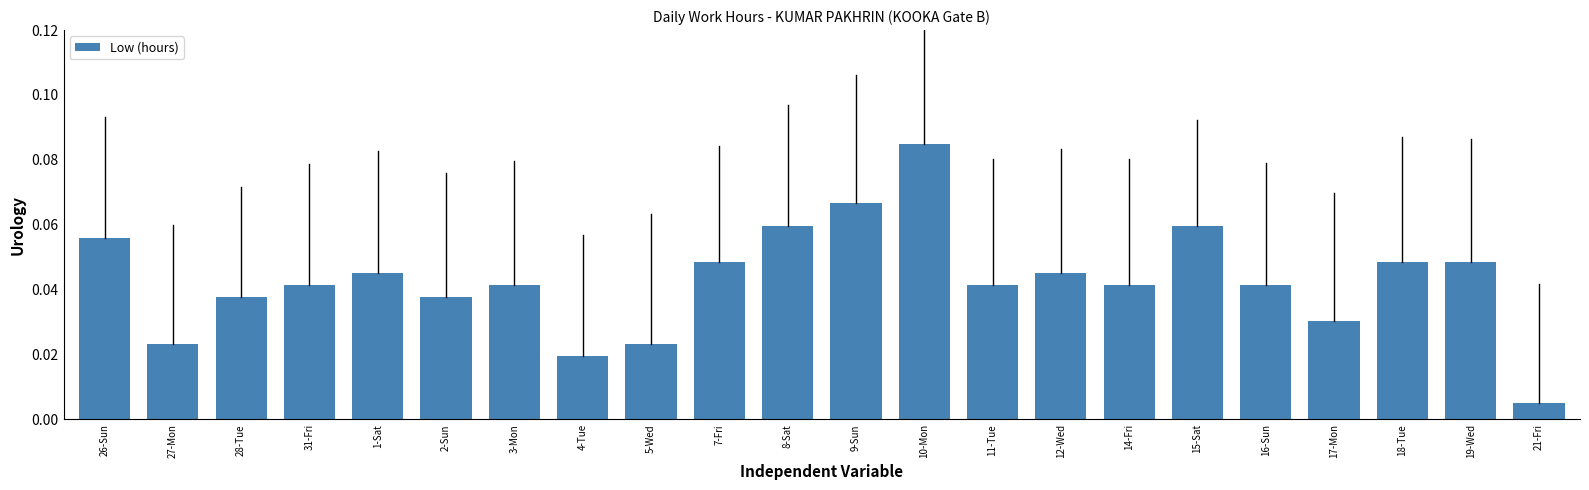

What is the label of the 12th bar from the left?

9-Sun